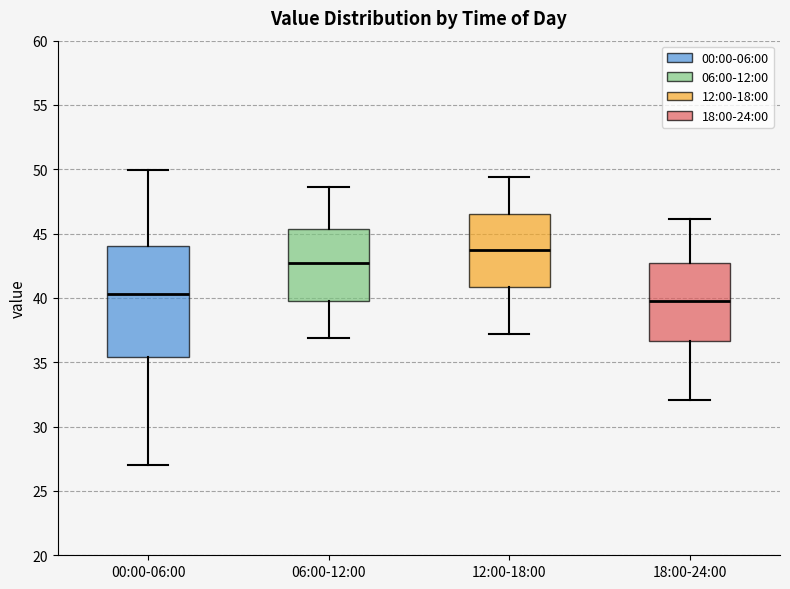

Reading left to right, read every box against the y-axis: the position of its median line, the range the box covers, and the ends of its whiskers. The values are not printed on the chart, so give them approximately, as read against the axis.

00:00-06:00: median 40.5, box 35.5 to 44.0, whiskers 27.0 to 50.0
06:00-12:00: median 43.0, box 40.0 to 45.5, whiskers 37.0 to 48.5
12:00-18:00: median 43.5, box 41.0 to 46.5, whiskers 37.0 to 49.5
18:00-24:00: median 40.0, box 36.5 to 42.5, whiskers 32.0 to 46.0